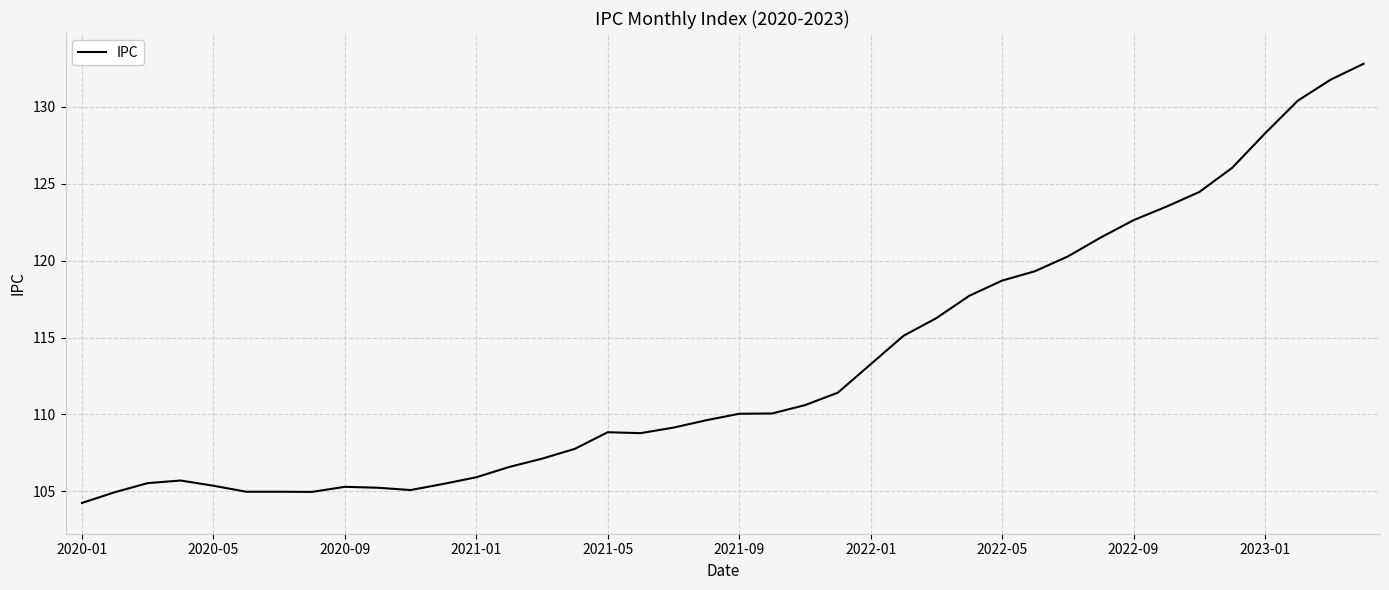

What is the minimum value shown in the chart?

104.2